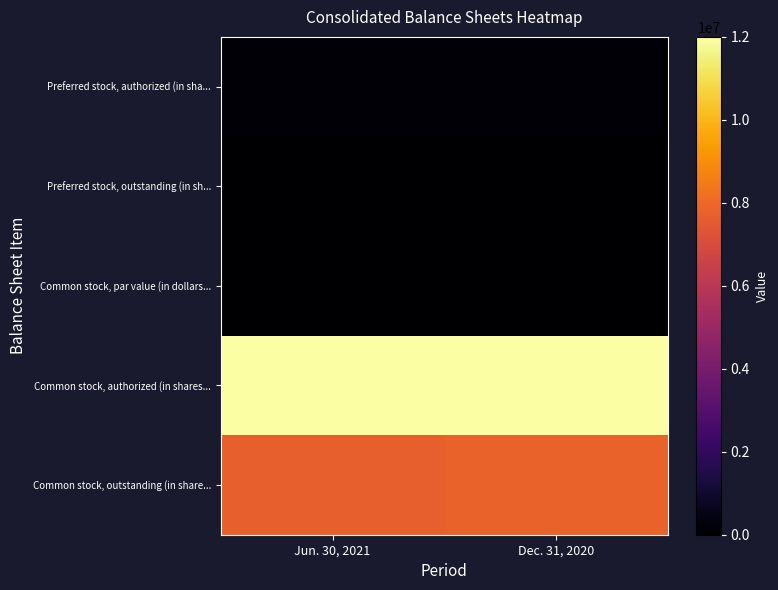

Between Dec. 31, 2020 and Jun. 30, 2021, which is larger?

Dec. 31, 2020